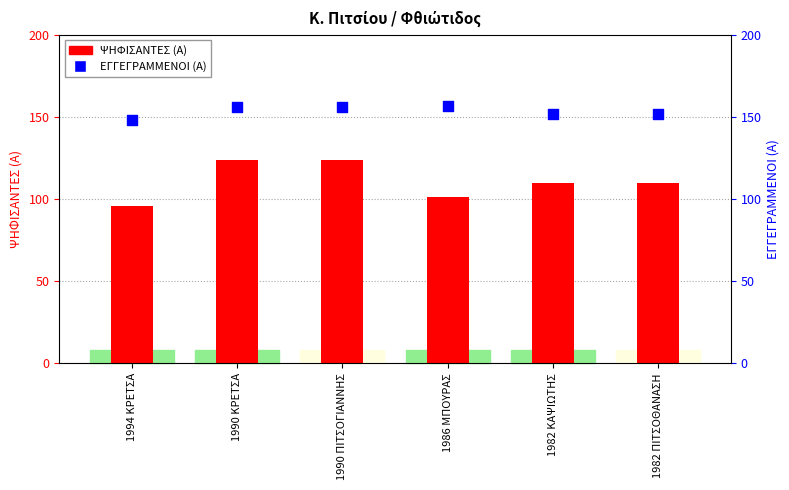

What are all the series names shown in the legend?

ΨΗΦΙΣΑΝΤΕΣ (Α), ΕΓΓΕΓΡΑΜΜΕΝΟΙ (Α)